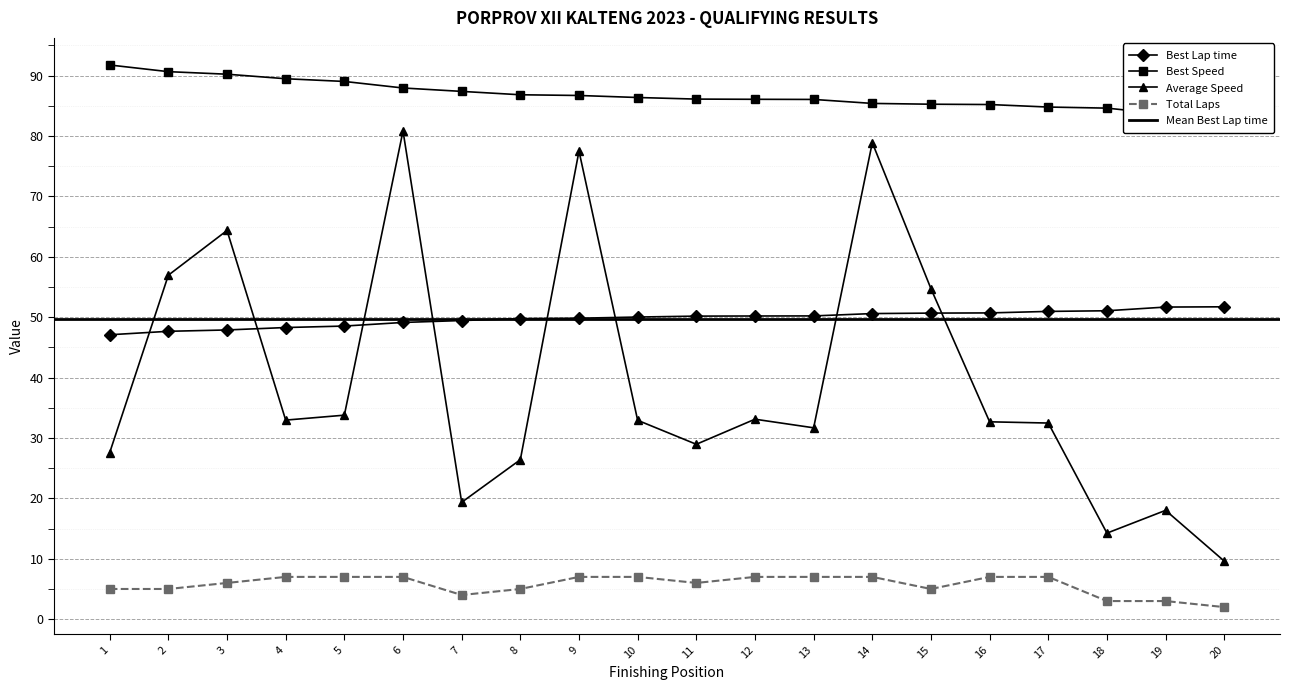

The value of Average Speed at 19 is 26.8. True or false?

False